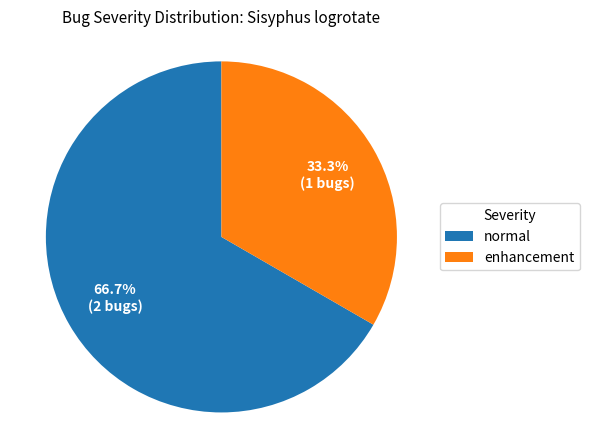

Rank the categories by value from lowest to highest.

enhancement, normal